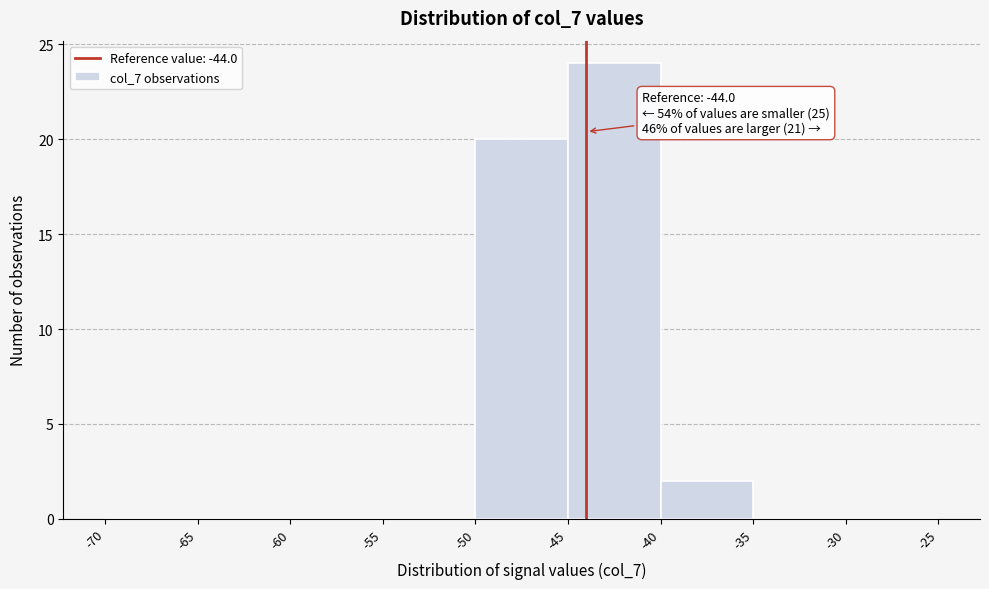

Which range on the x-axis has the tallest bar?

-45 to -40